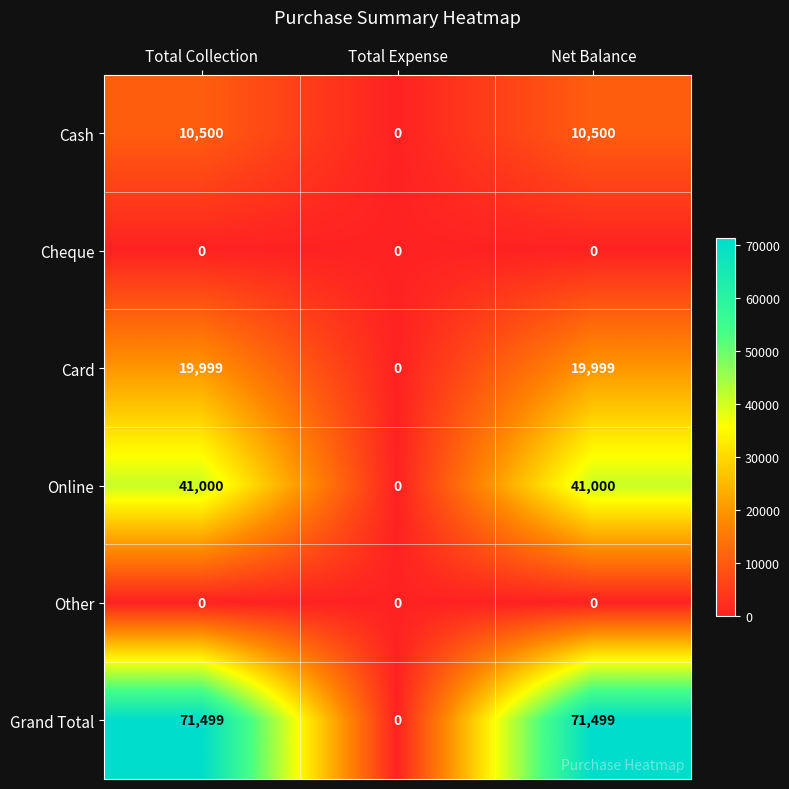

Is it true that Card equals 0 at Total Expense?

True